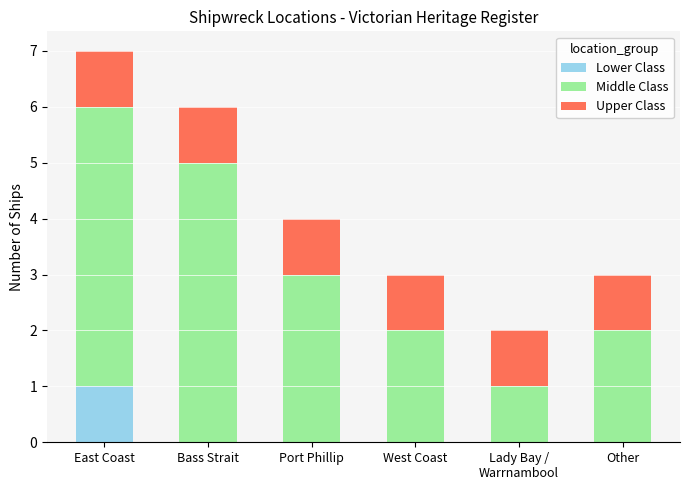

The Lower Class series shows 0 at West Coast. True or false?

True